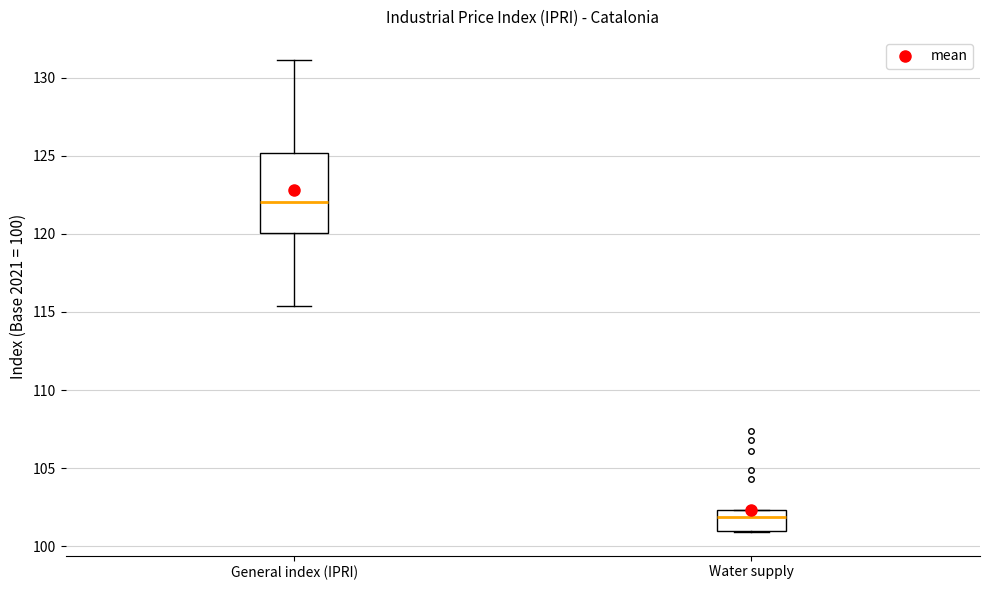

Comparing the boxes themselves (not the whiskers), which one is the tallest?

General index (IPRI)